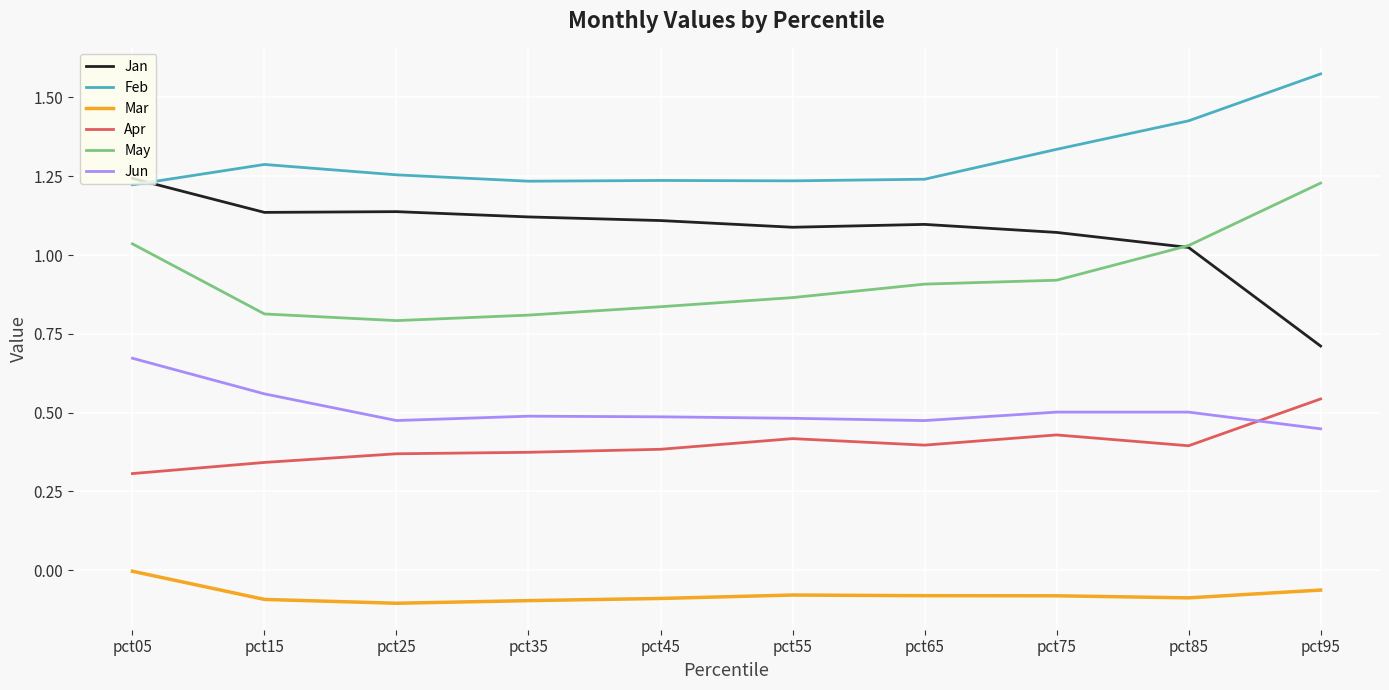

At pct15, list the series in order from largest to smallest.

Feb, Jan, May, Jun, Apr, Mar